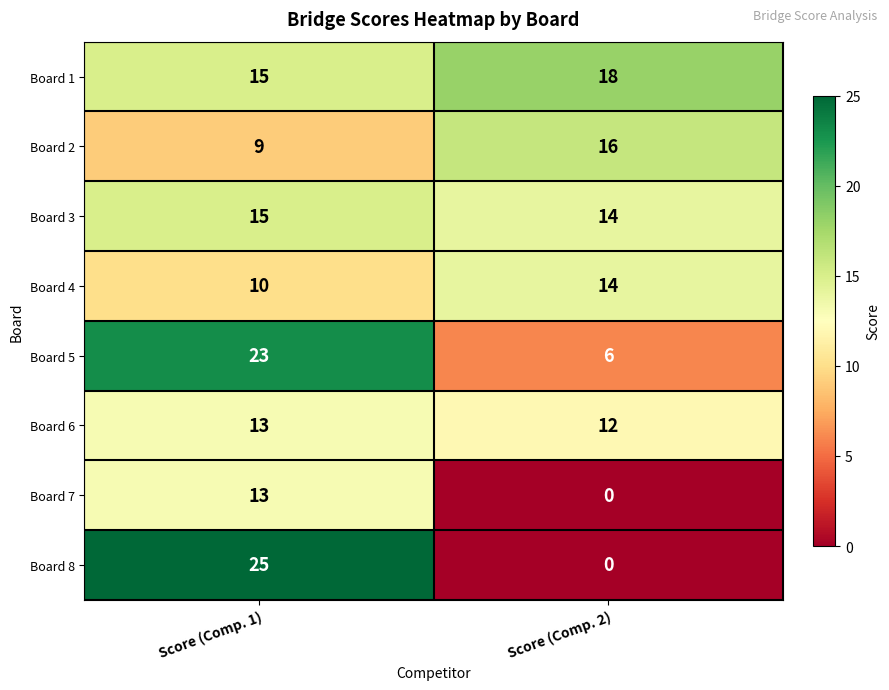

The Board 3 series shows 26 at Score (Comp. 1). True or false?

False